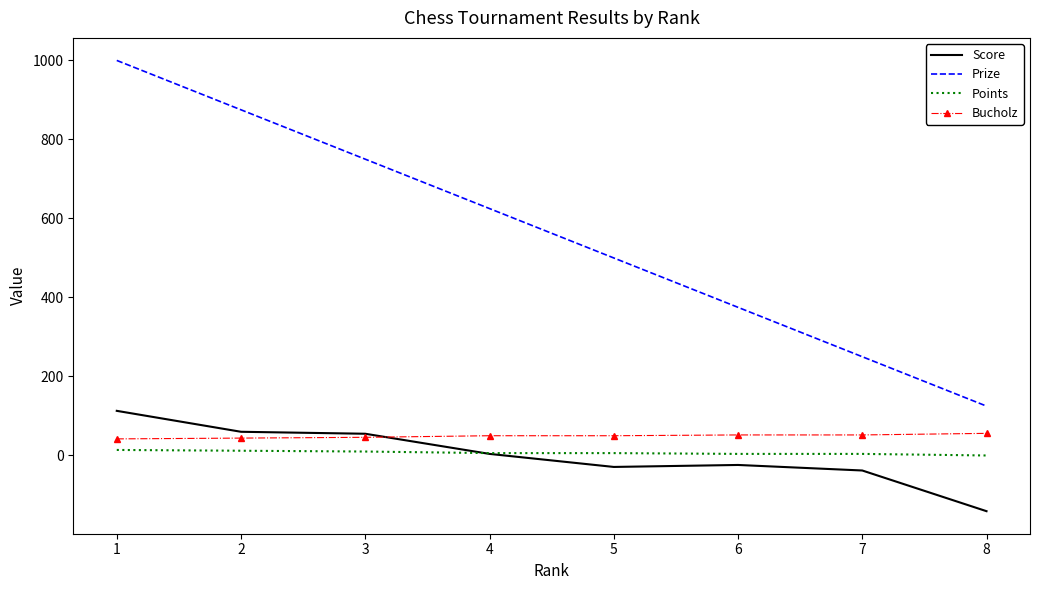

What is the spread (max minus min) of values at 7?

288